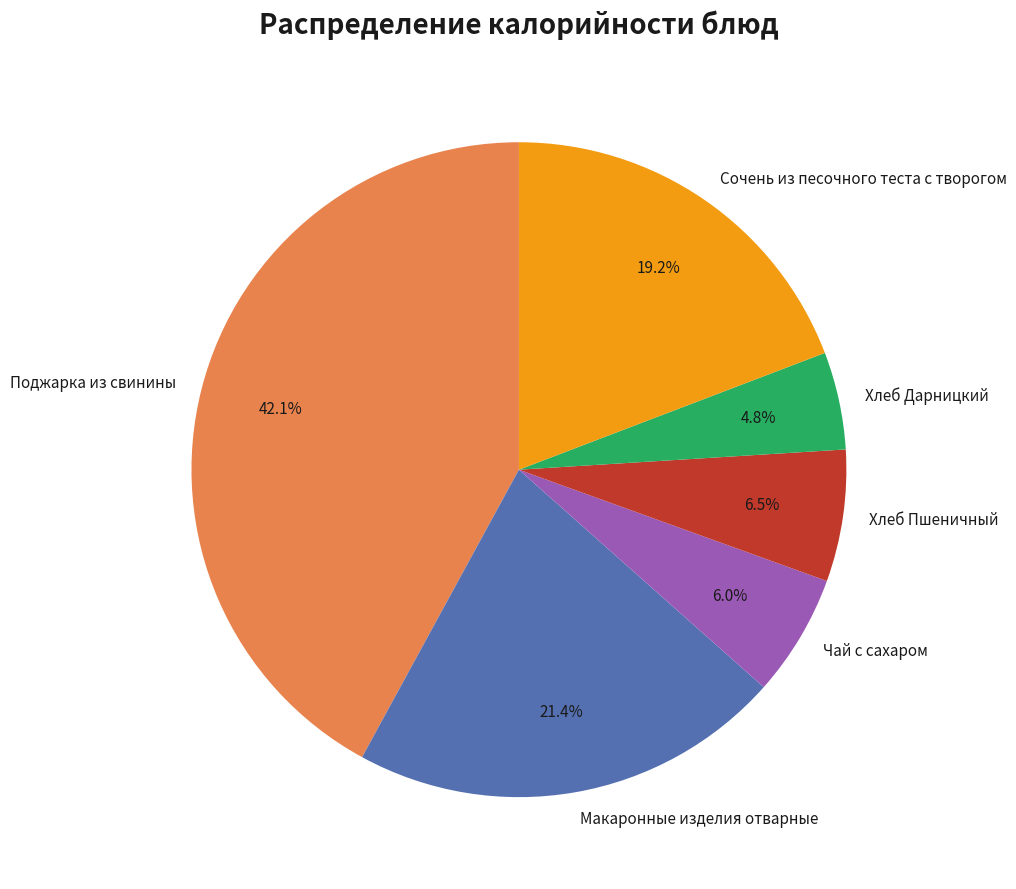

Which category has the smallest portion of the pie?

Хлеб Дарницкий